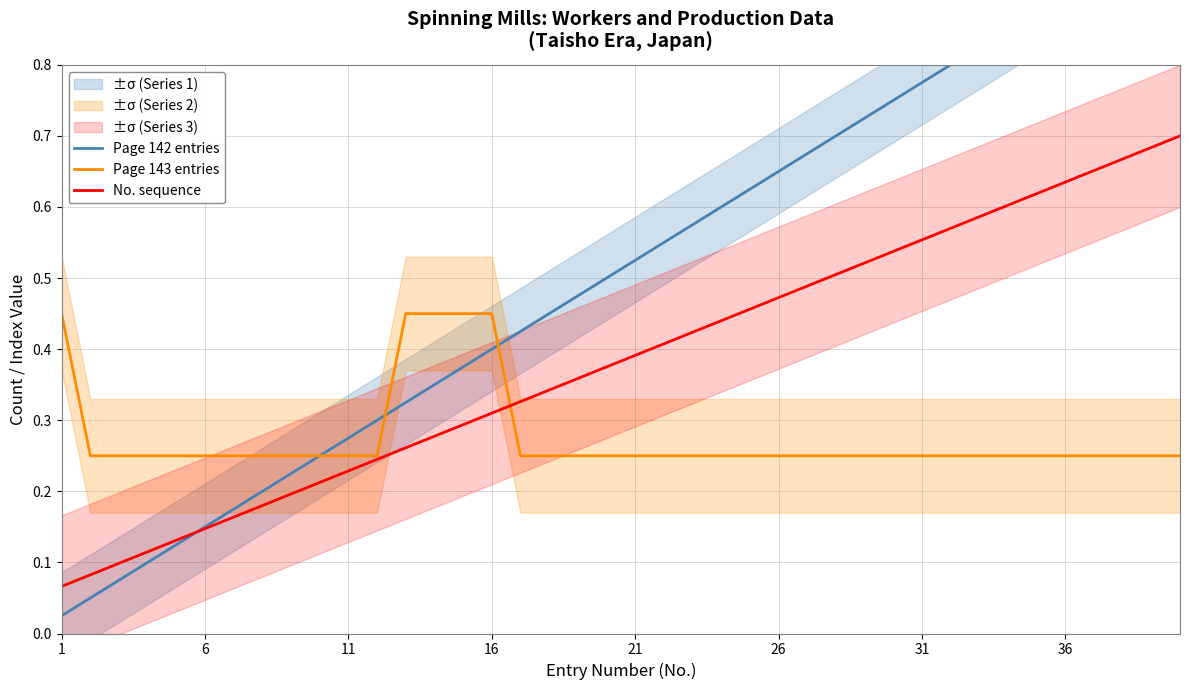

List the series in order of their overall mean, lowest first.

Page 143 entries, No. sequence, Page 142 entries